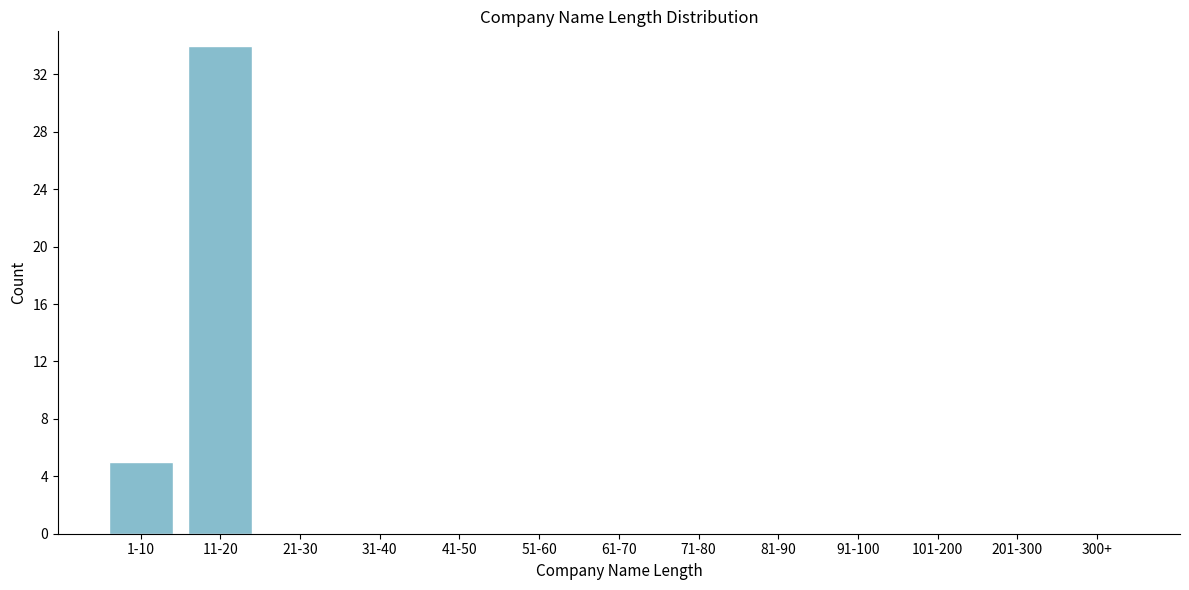

Reading left to right, list all the values displayed in this chart.

1-10=5	11-20=34	21-30=0	31-40=0	41-50=0	51-60=0	61-70=0	71-80=0	81-90=0	91-100=0	101-200=0	201-300=0	300+=0